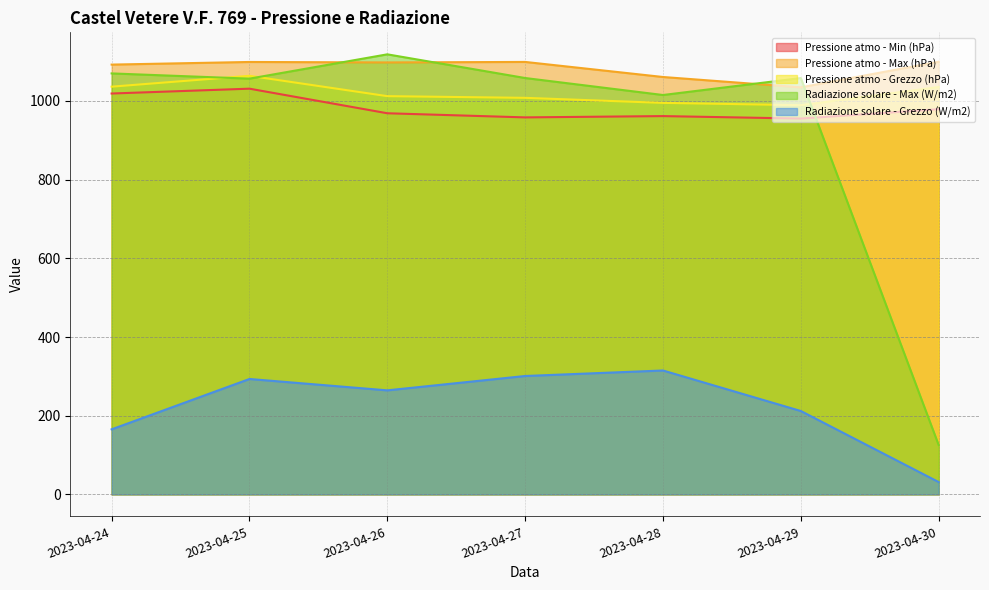

Reading left to right, what are all the values shown in this chart?

Pressione atmo - Min (hPa): 1019.0	1031.3	968.8	958.3	961.6	955.3	979.1
Pressione atmo - Max (hPa): 1092.5	1099.2	1098.0	1099.3	1061.0	1034.7	1099.7
Pressione atmo - Grezzo (hPa): 1036.4	1064.0	1012.3	1008.0	995.2	989.3	1035.6
Radiazione solare - Max (W/m2): 1070.1	1056.8	1118.6	1058.4	1015.2	1058.3	125.4
Radiazione solare - Grezzo (W/m2): 165.3	293.3	264.4	300.9	314.9	211.9	31.3